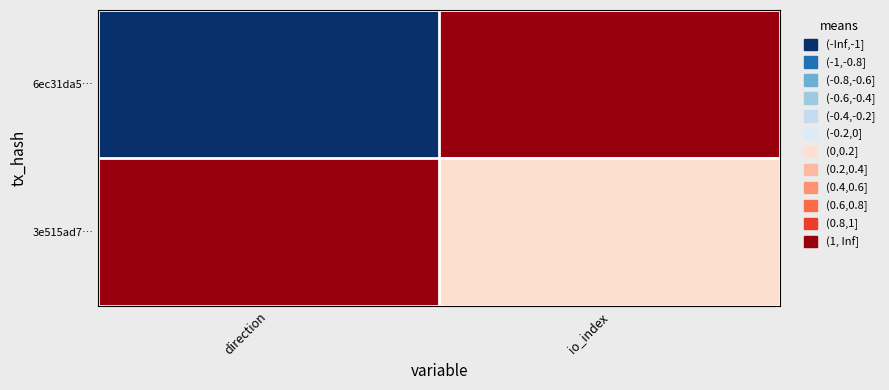

List the series in order of their overall mean, highest first.

3e515ad7…, 6ec31da5…